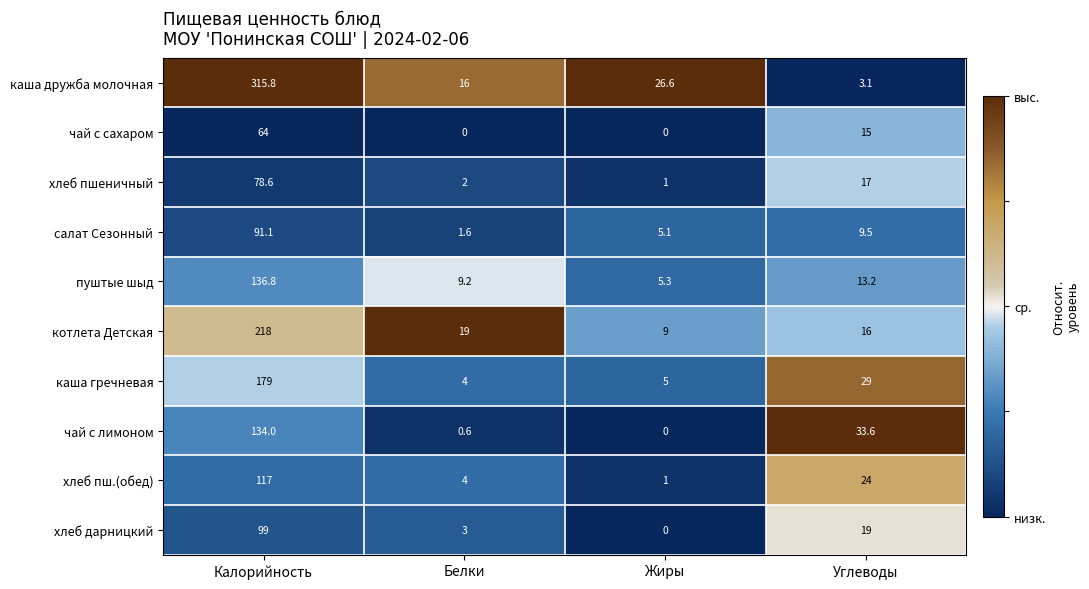

At which label does хлеб дарницкий first exceed 19?

Калорийность